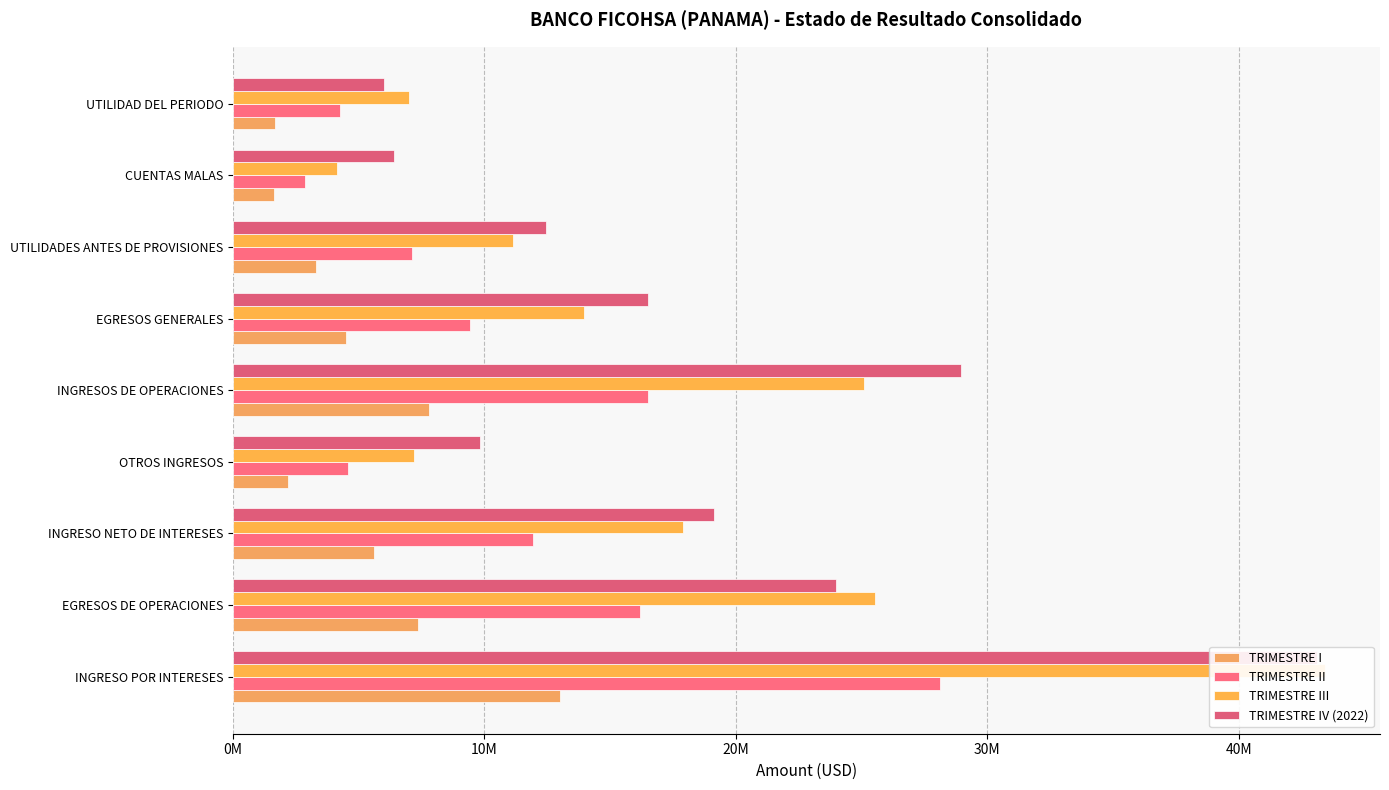

How many values in the TRIMESTRE IV (2022) series exceed 16524155?

5